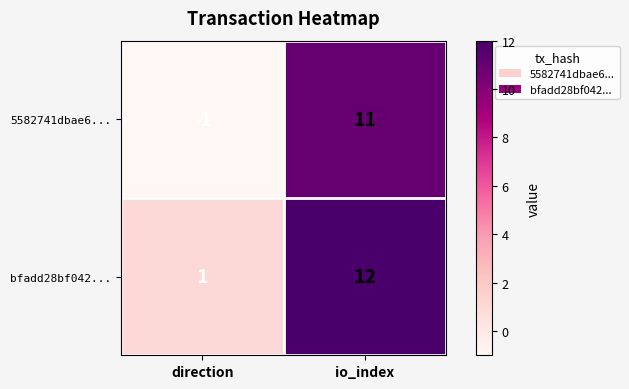

List the series in order of their peak value, highest first.

bfadd28bf042..., 5582741dbae6...